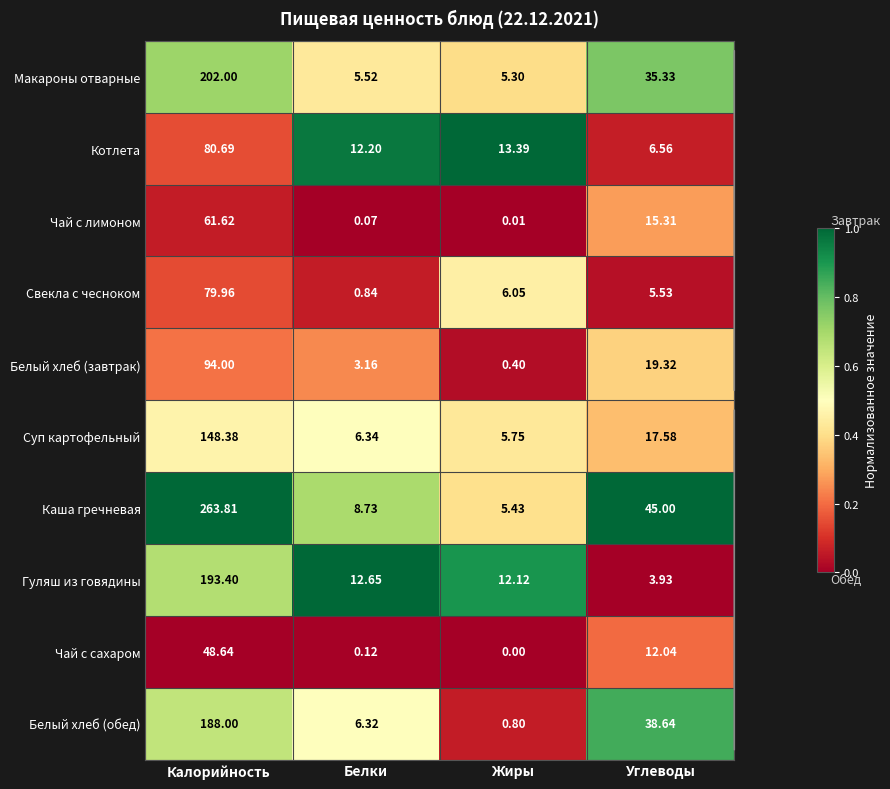

Which series has the largest range (max minus min)?

Каша гречневая